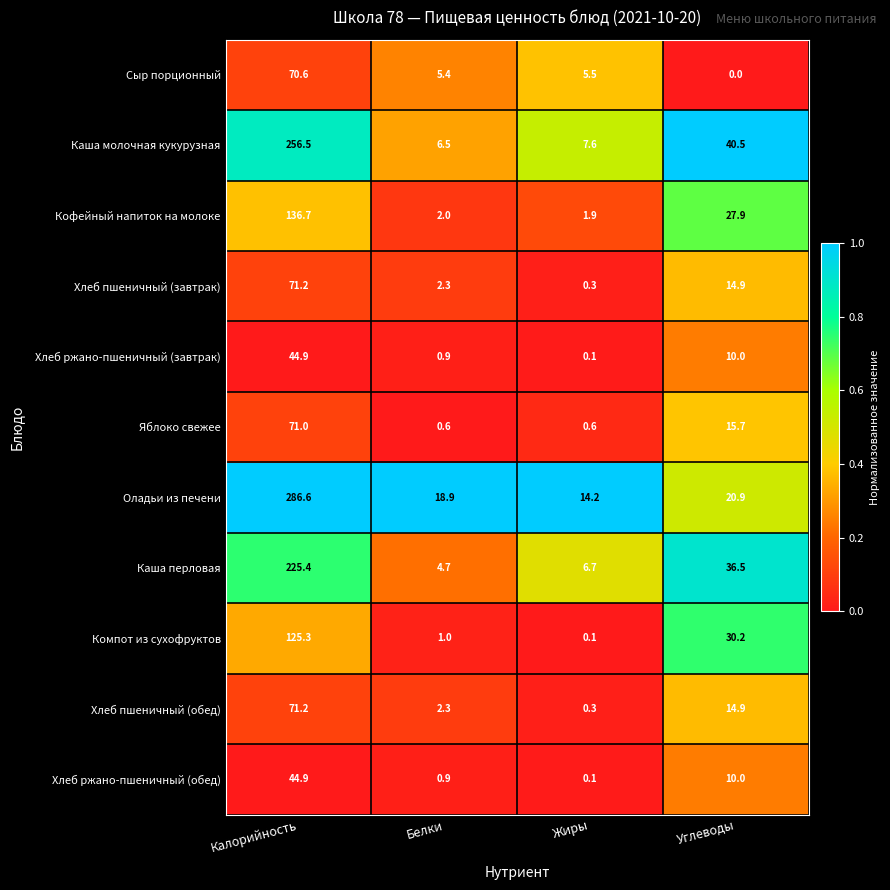

What is the difference between the Сыр порционный values at Белки and Углеводы?

5.4